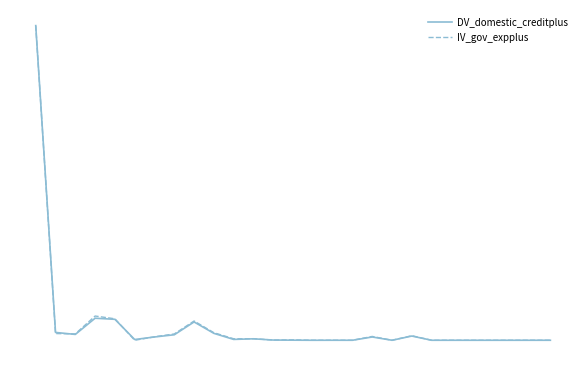

Does the chart have visible grid lines?

No